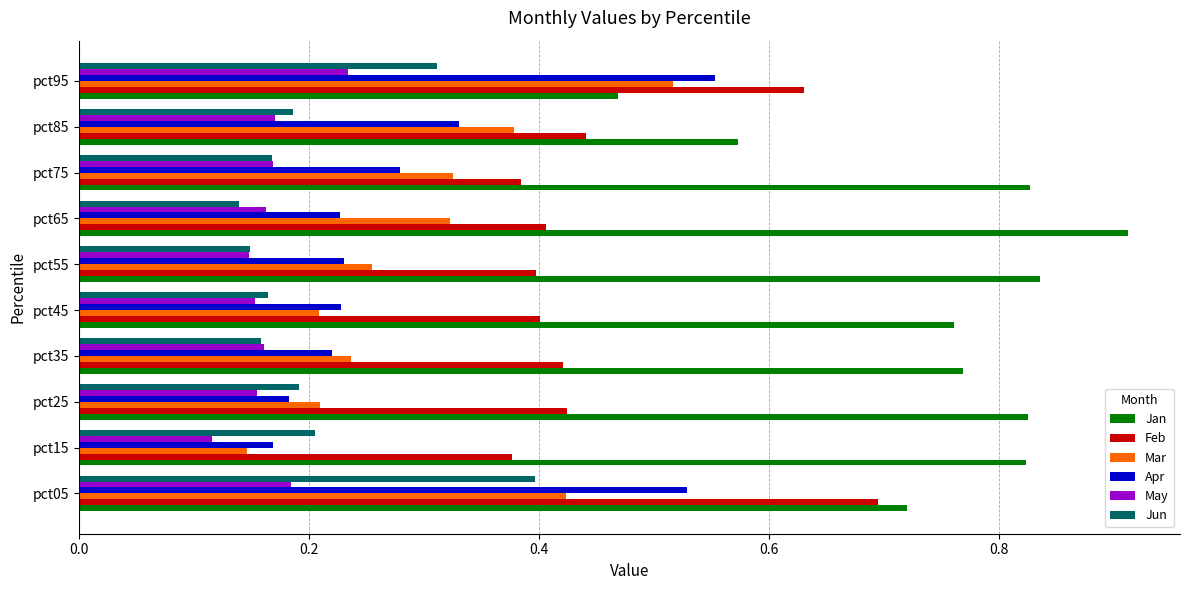

How many Feb values are between 0 and 1?

10